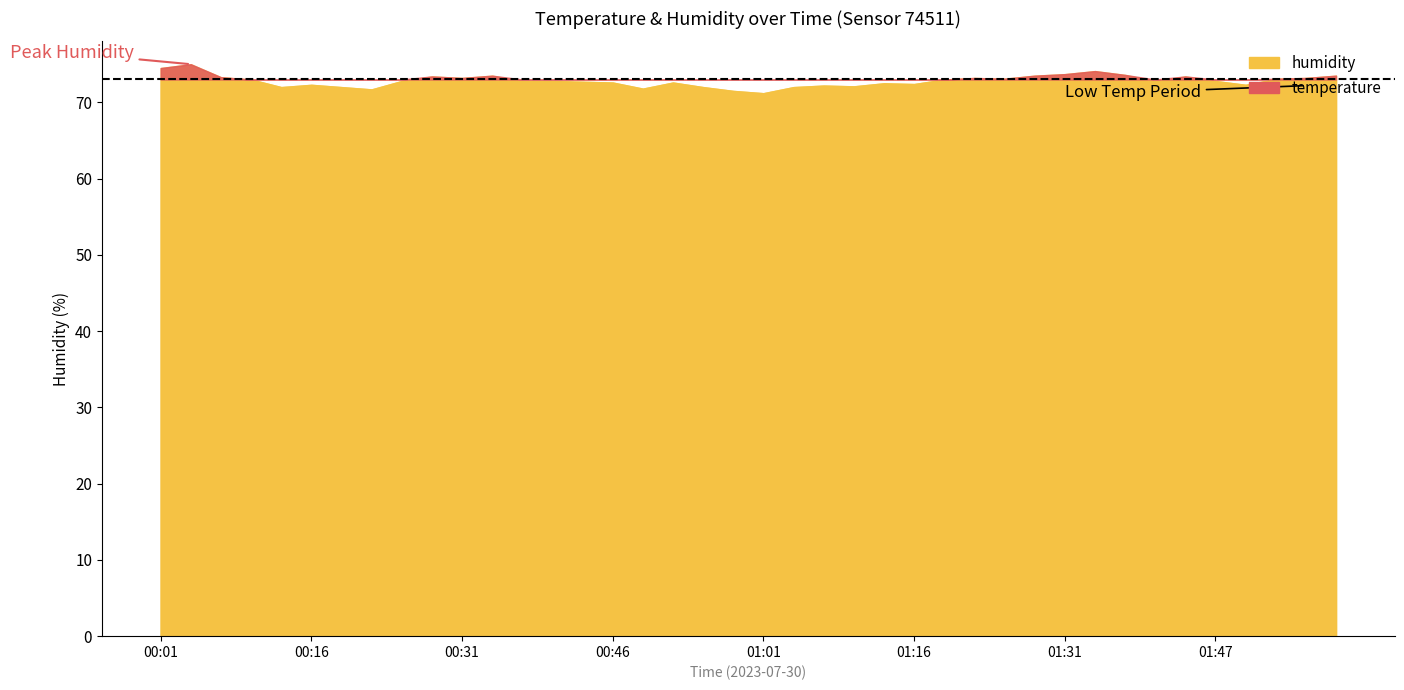

At which label does temperature reach its minimum?

01:56